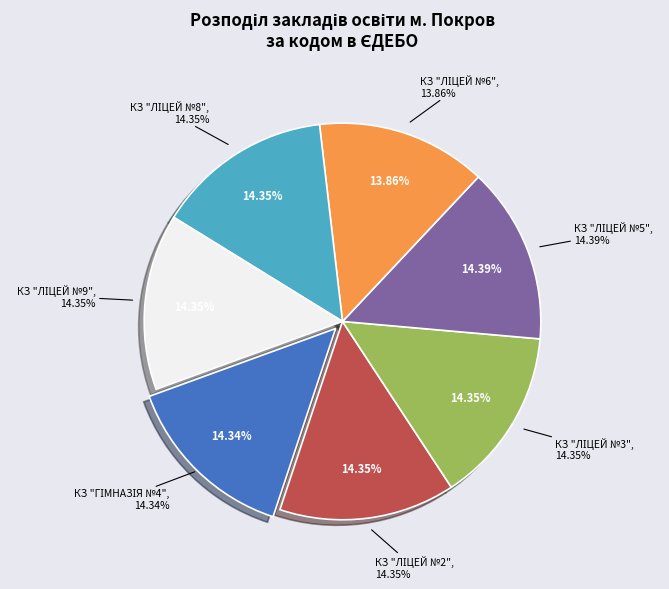

To the nearest percent, what portion does КЗ "ЛІЦЕЙ №2" represent?

14%